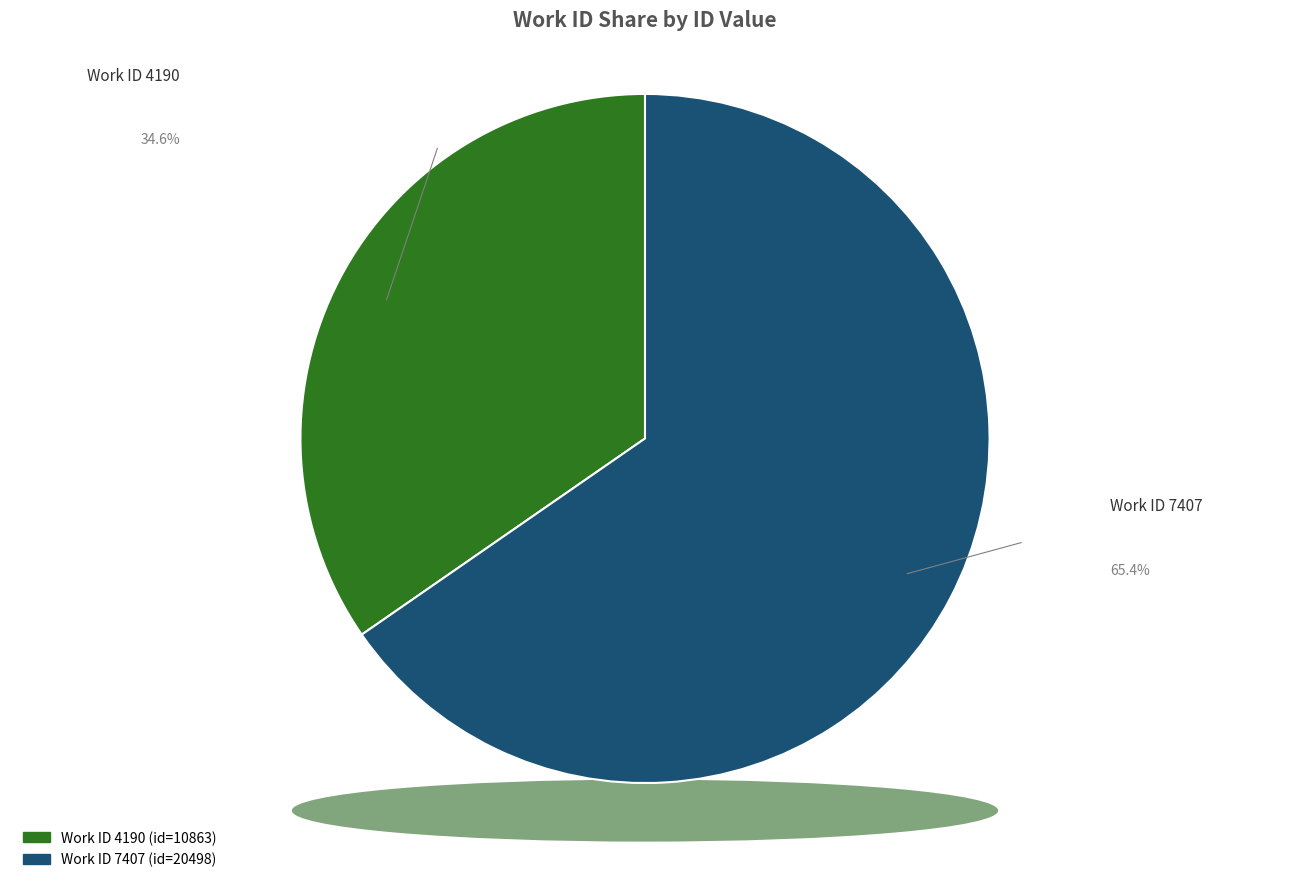

Rank the categories by value from lowest to highest.

4190, 7407